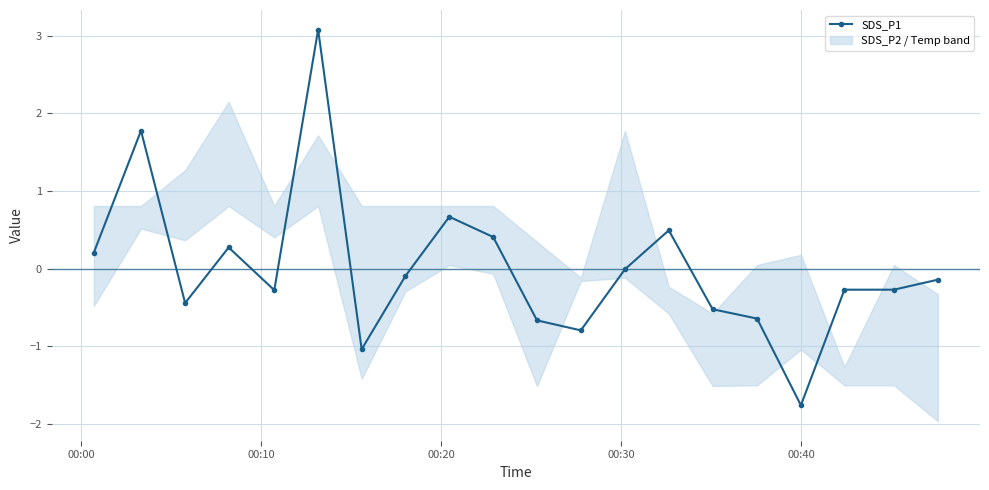

What is the lowest value of the SDS_P1 series?

-1.8